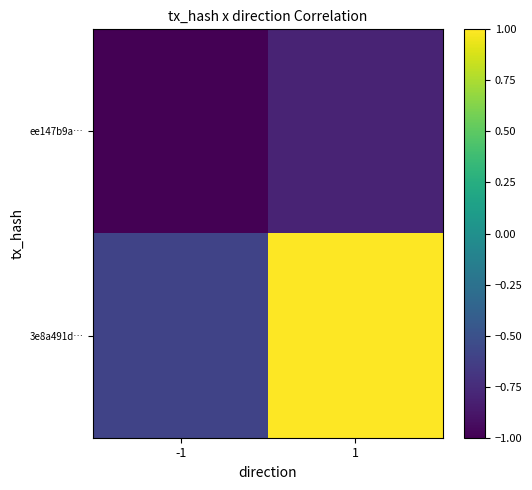

Between 1 and -1, which is larger?

1